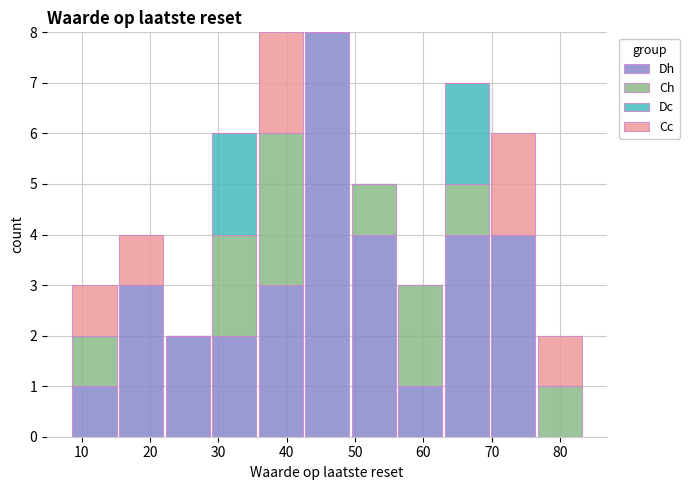

Reading left to right, transcribe this chart: for each stacked bar, give the range it covers on the x-axis and its total height. Neither the bar edges nor the heights are printed on the chart, so give them approximately, as read against the axes.

9 to 15: 3
15 to 22: 4
22 to 29: 2
29 to 36: 6
36 to 43: 8
43 to 49: 8
49 to 56: 5
56 to 63: 3
63 to 70: 7
70 to 77: 6
77 to 83: 2